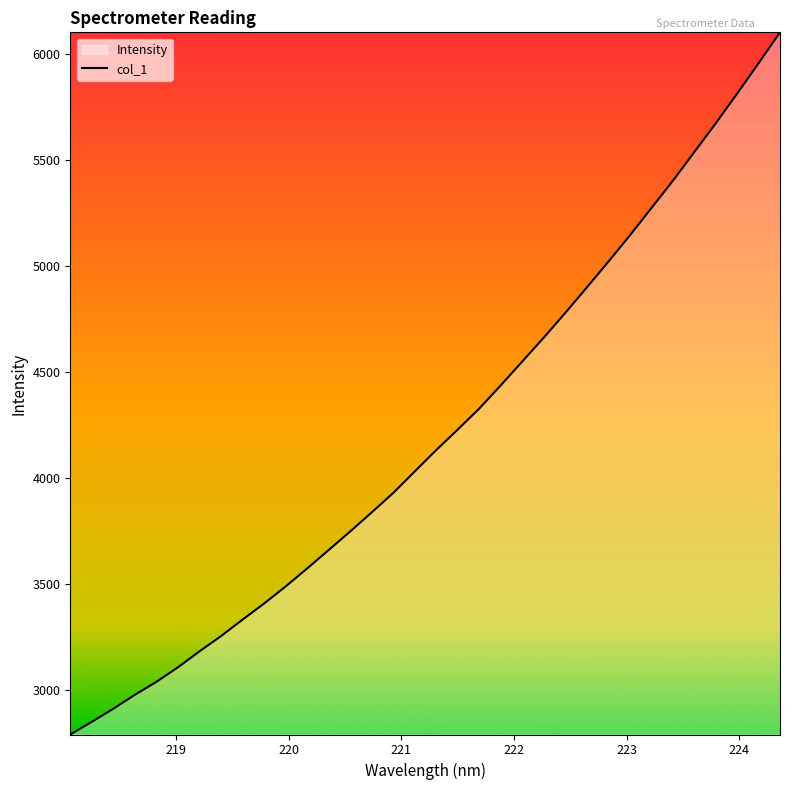

What is the maximum value shown in the chart?

6102.1